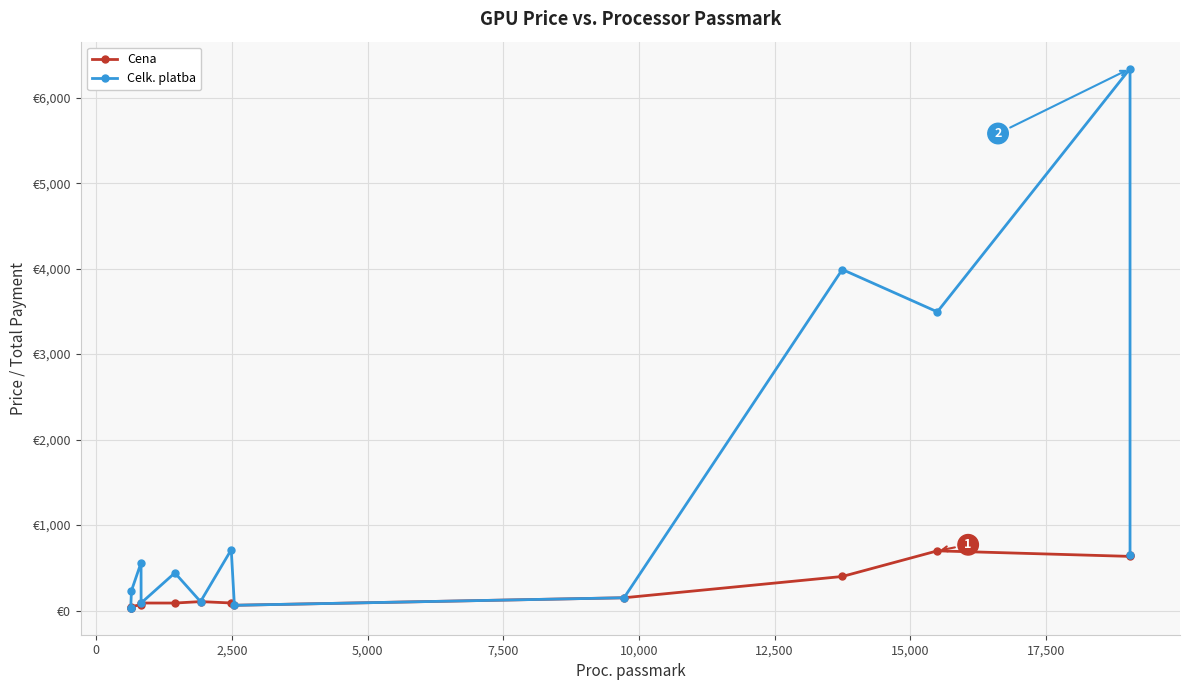

List the series in order of their overall mean, lowest first.

Cena, Celk. platba